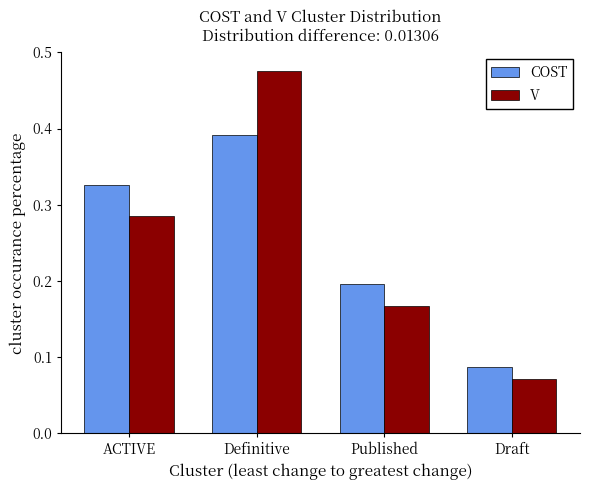

Which category has the lowest value in the COST series?

Draft